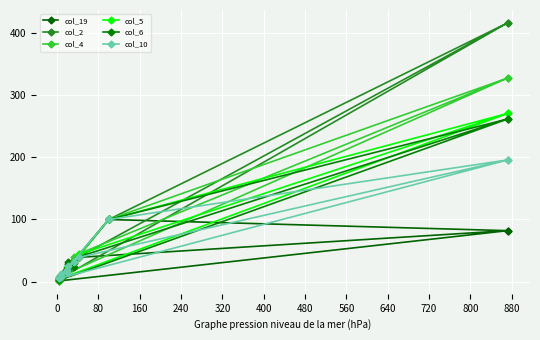

What is the total value across all series at 80?

34